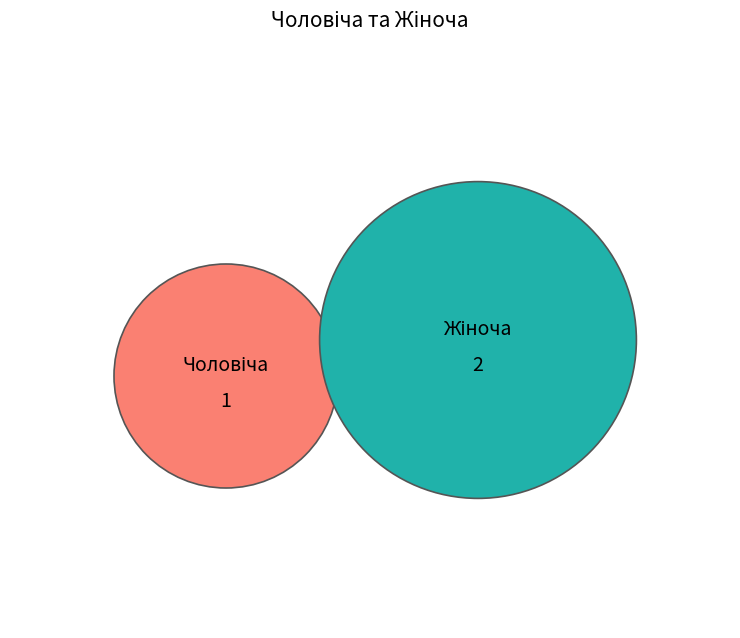

Which category has the smallest portion of the pie?

Чоловіча